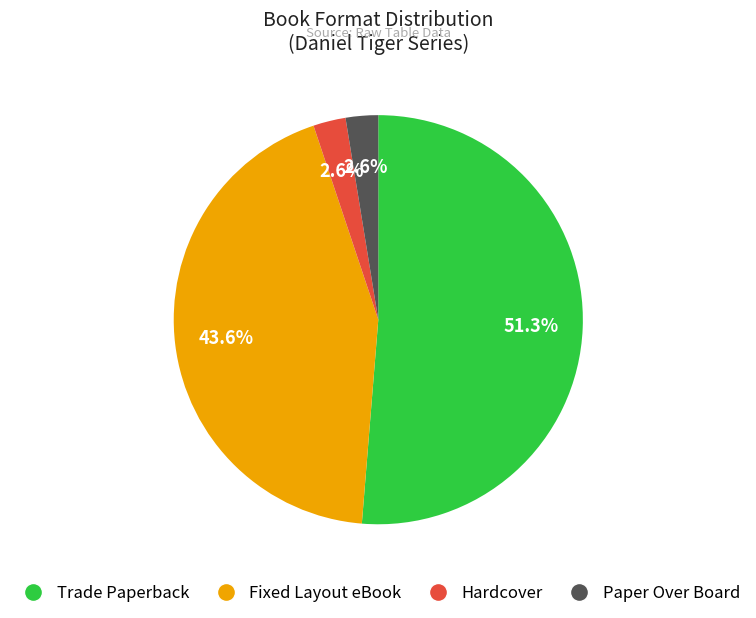

Approximately how many times larger is the value at Trade Paperback compared to Fixed Layout eBook?

1.2